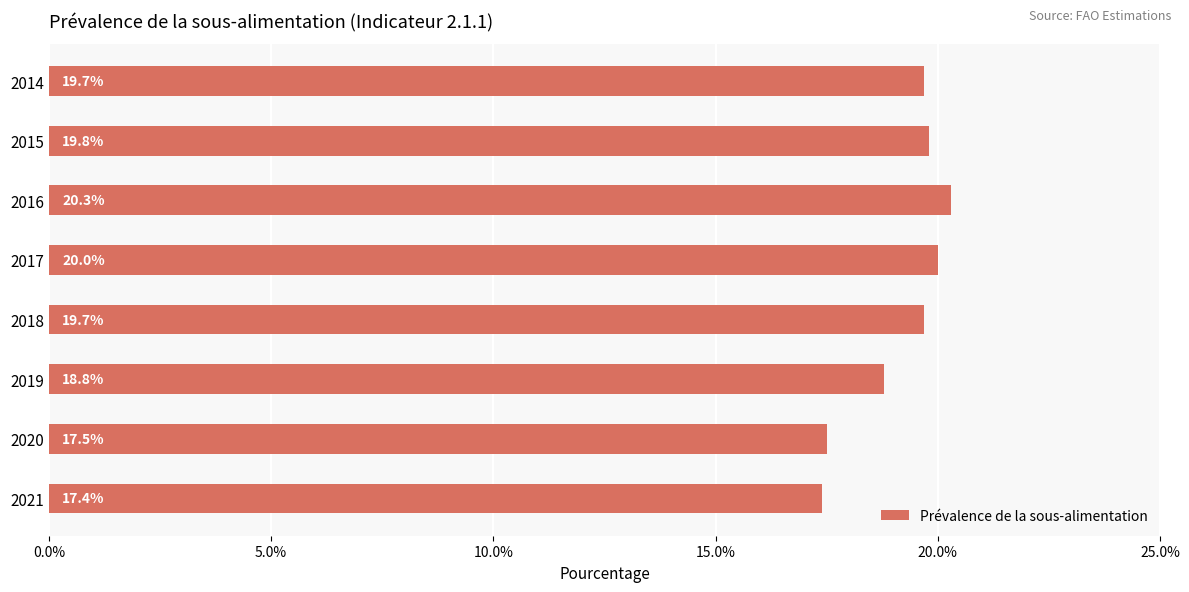

How many data points does each series have?

8